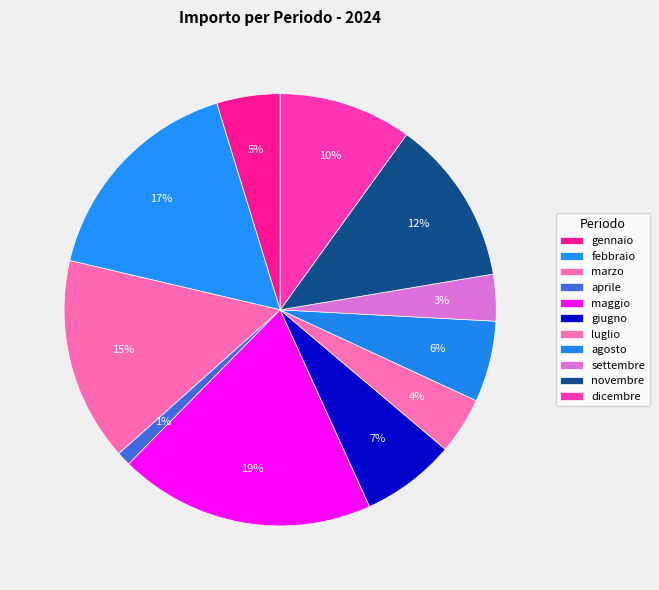

How many slices are in this pie chart?

11